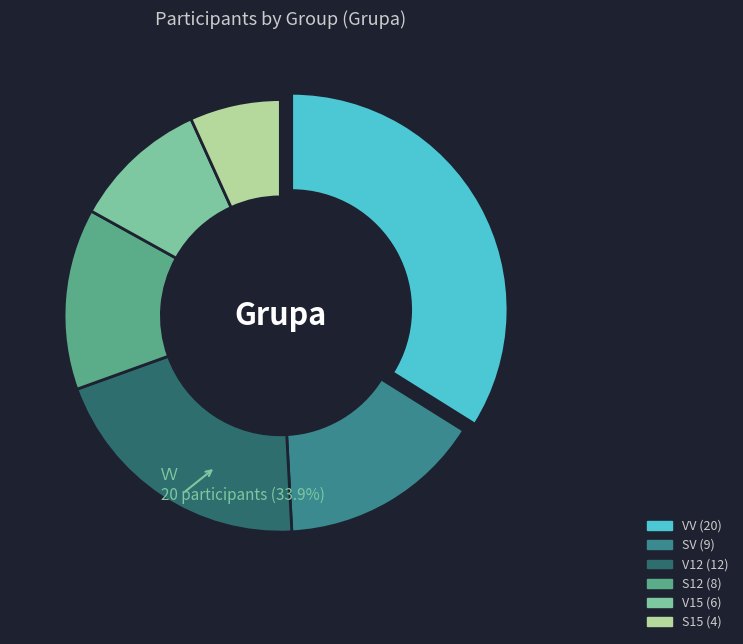

How many slices are in this pie chart?

6